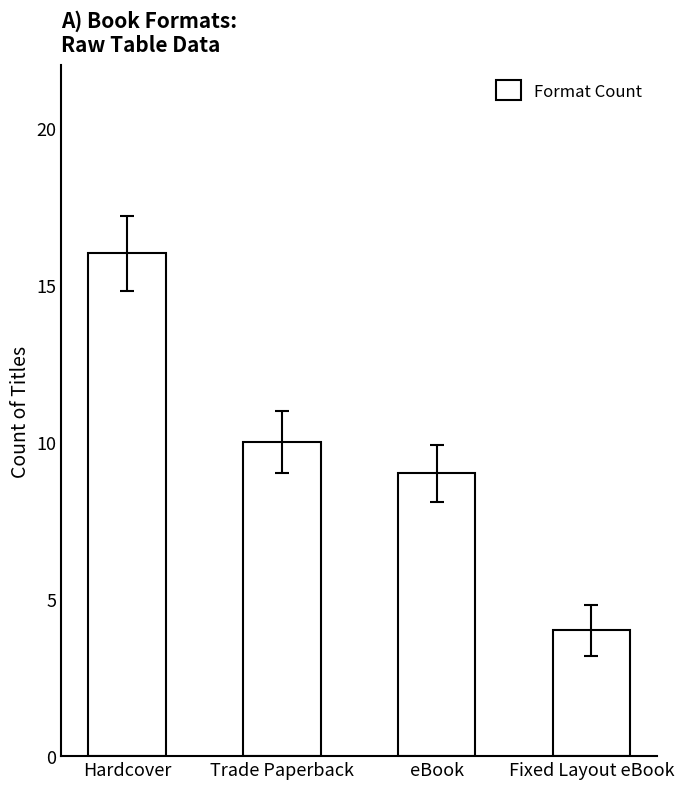

What is the difference between the second highest and second lowest values?

1